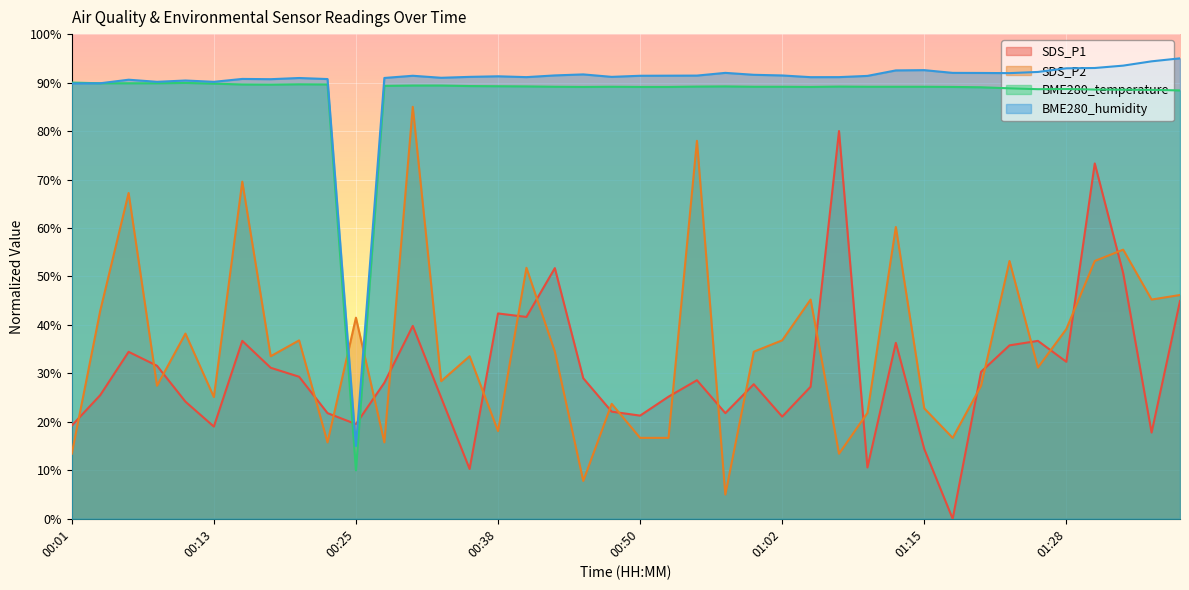

Between 00:18 and 00:06, which is larger?

00:06